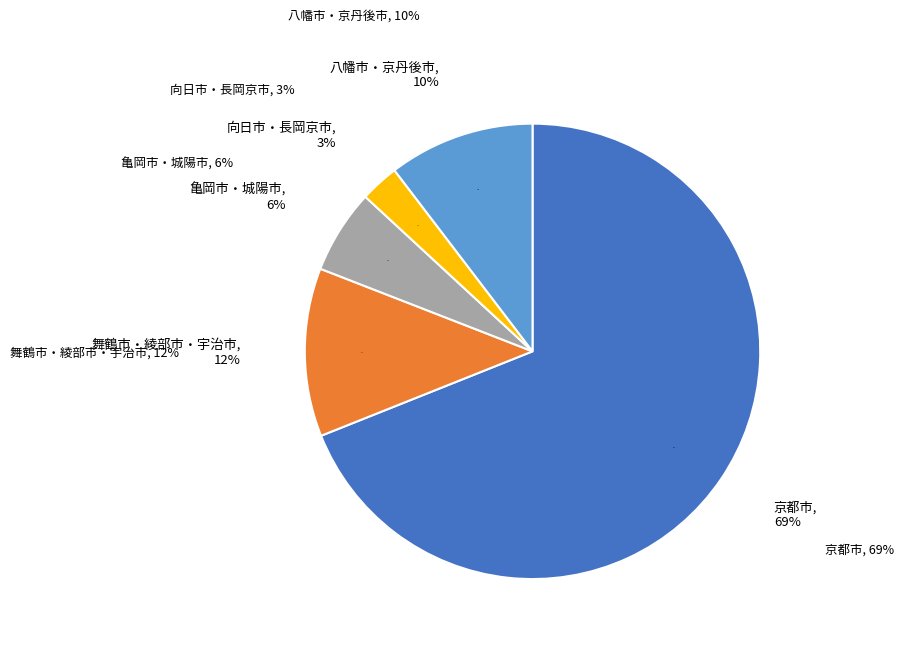

How much of the chart is everything except 京丹後市?

92.2%